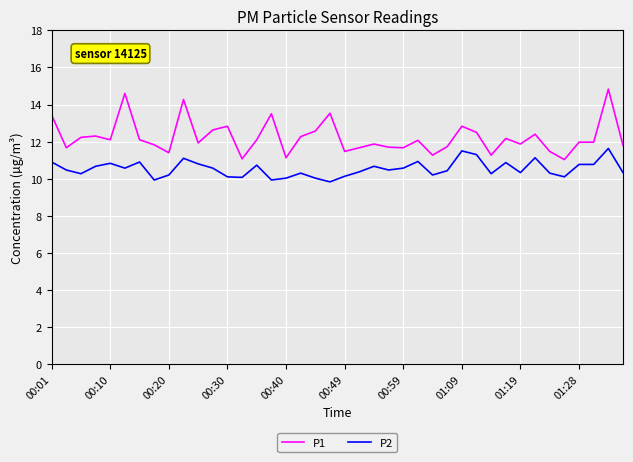

What is the difference between the maximum and minimum values in the P2 series?

1.8